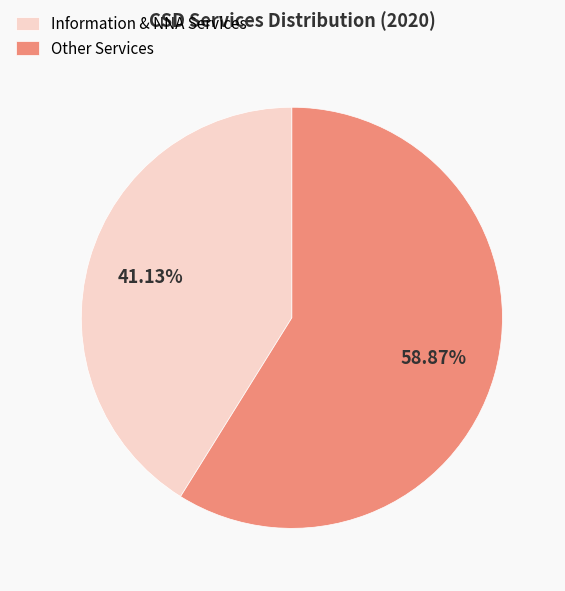

How many segments does this pie chart have?

2